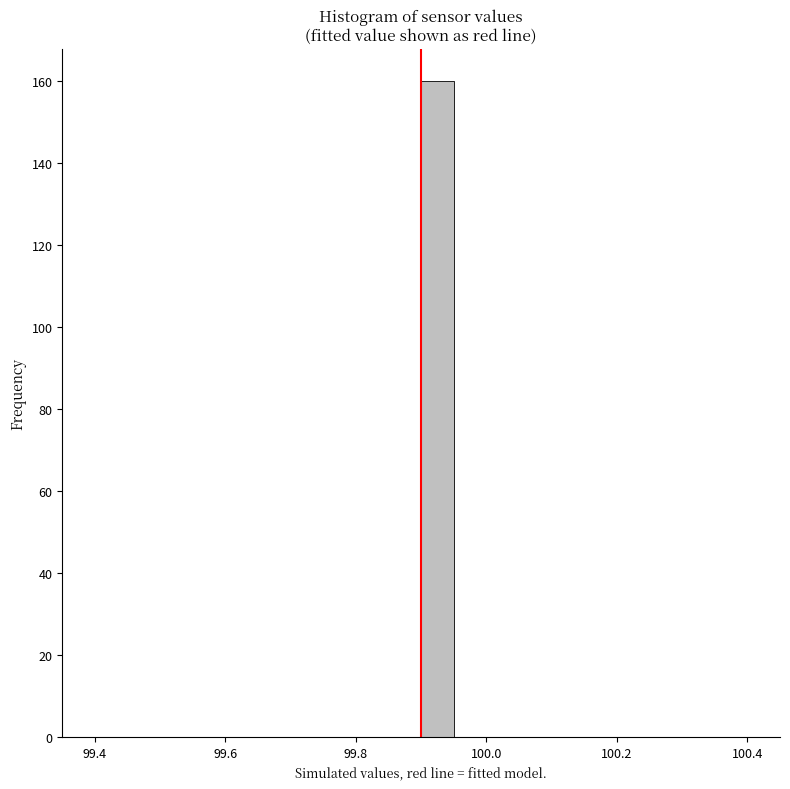

Read against the x-axis, roughly where is the centre of the tallest bar?

99.92